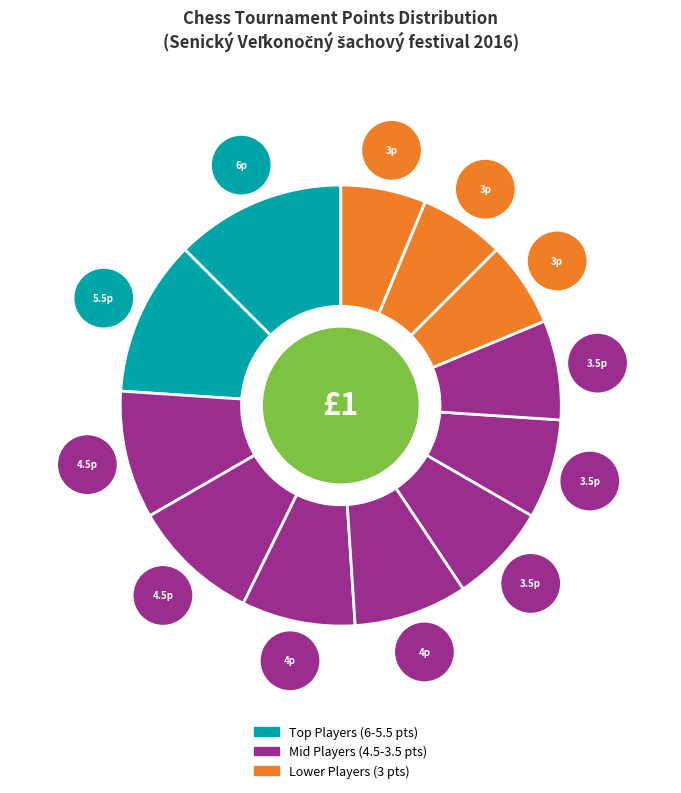

Count the number of slices in the pie.

12